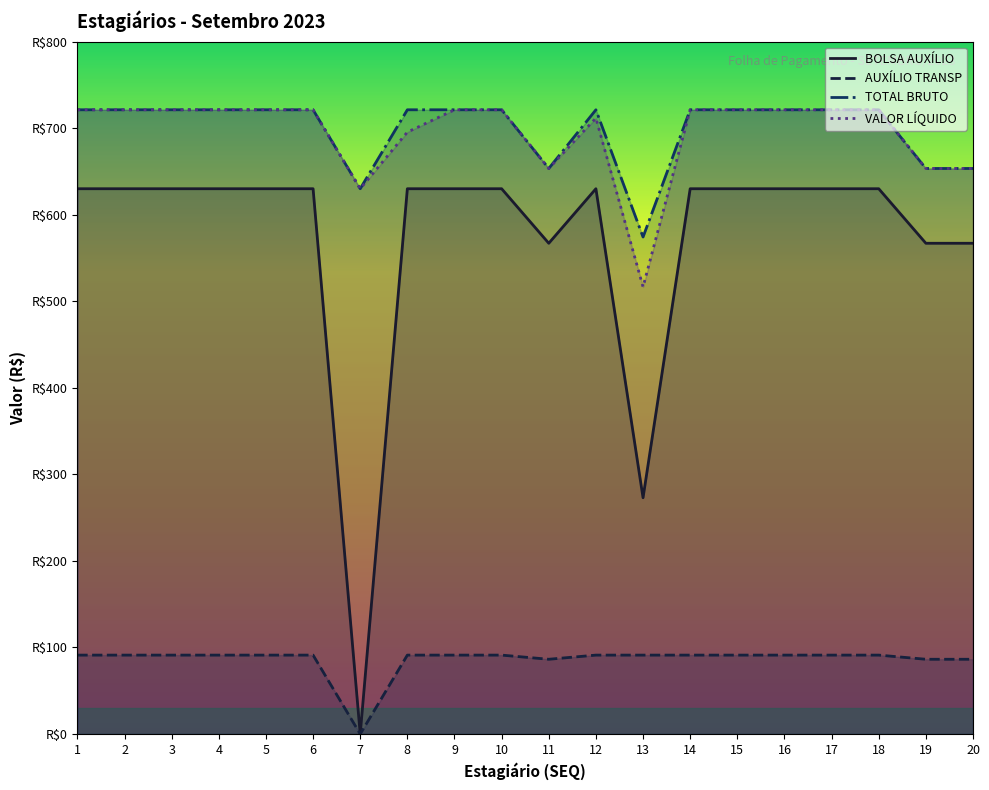

True or false: AUXÍLIO TRANSP and VALOR LÍQUIDO cross at least once.

False